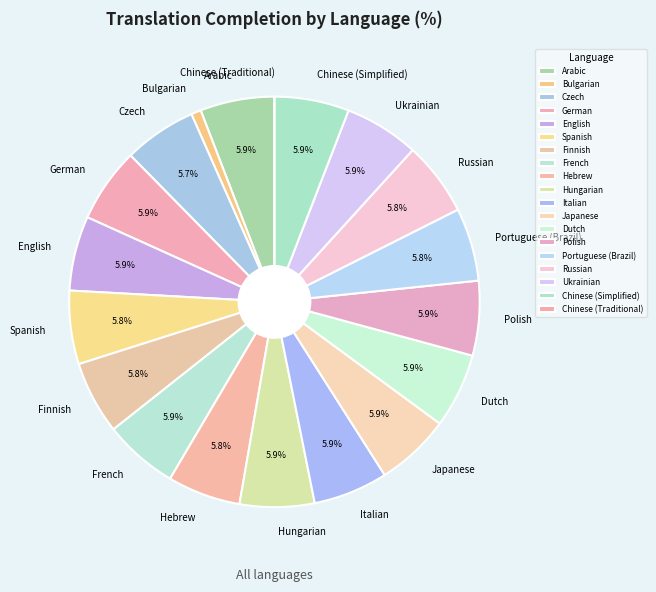

Does Arabic account for over 50% of the chart?

No